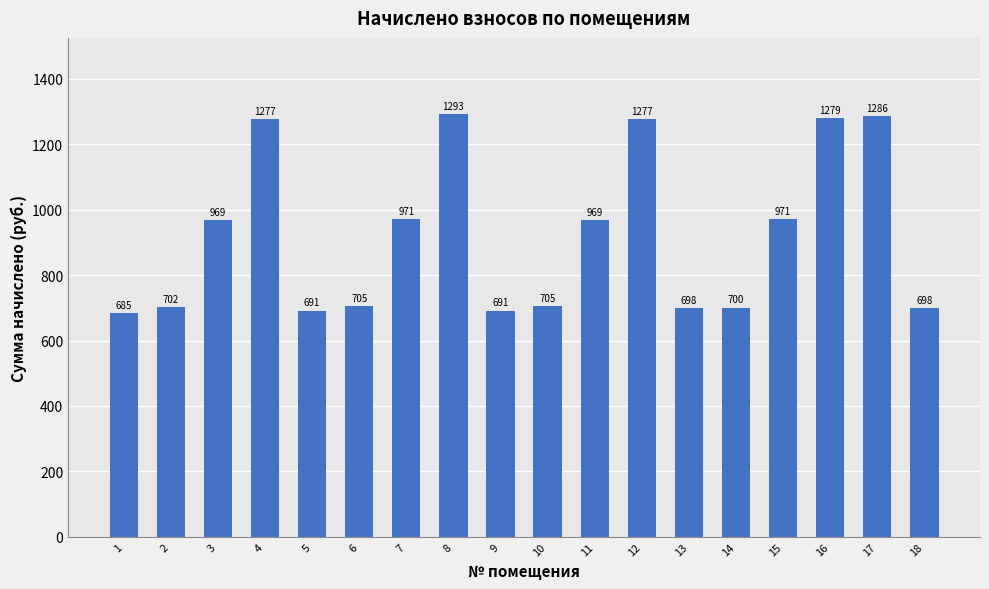

How many series are shown in this chart?

1